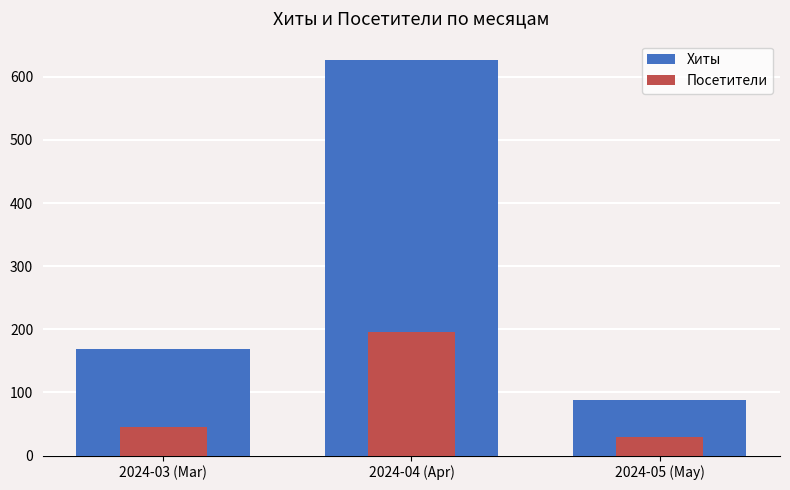

How many data points in Посетители are above 45?

1